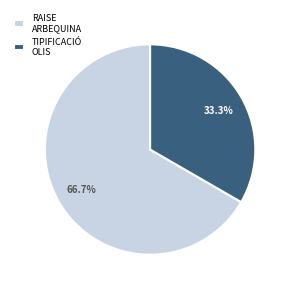

Which slice represents more than half of the pie?

RAISE ARBEQUINA